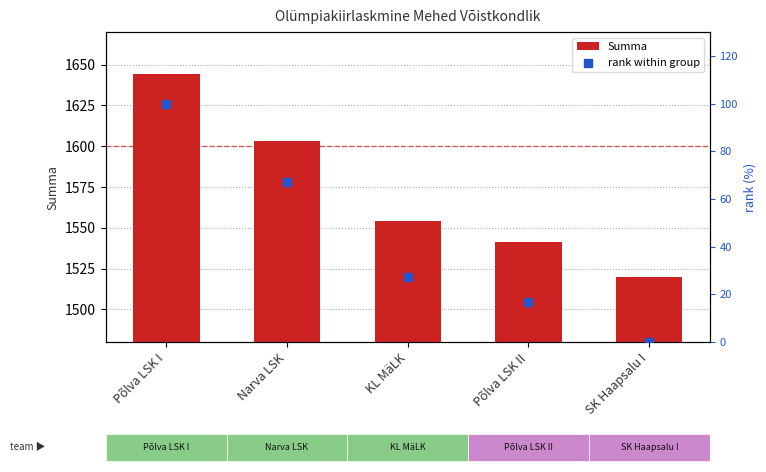

What are all the series names shown in the legend?

Summa, rank within group